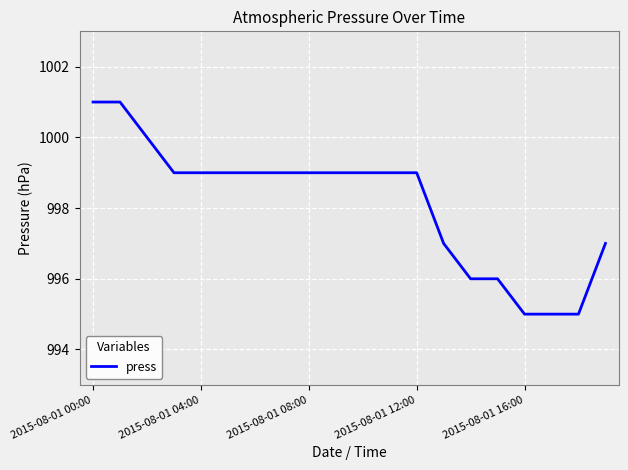

What is the difference between the maximum and minimum values?

6